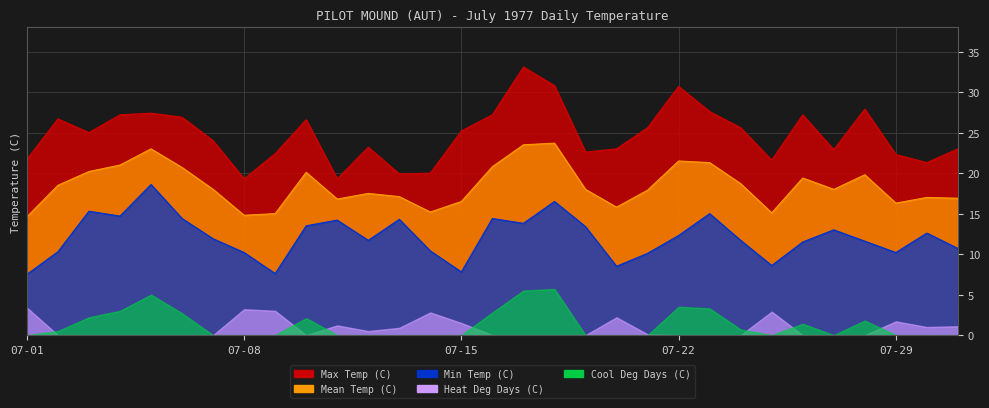

True or false: Mean Temp (C) and Max Temp (C) intersect in this chart.

False